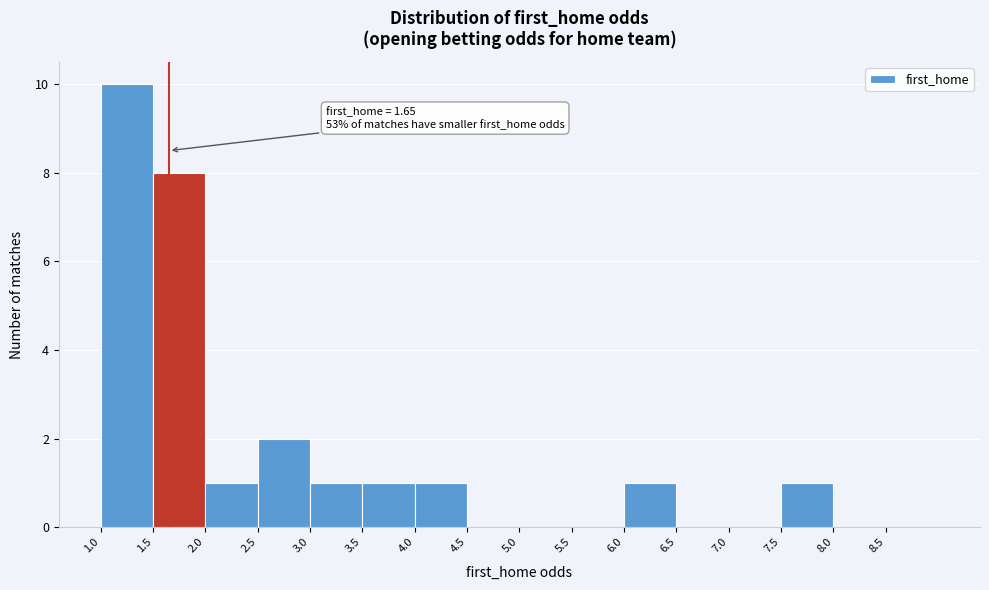

Over which range of the x-axis is the bar tallest?

1.0 to 1.5